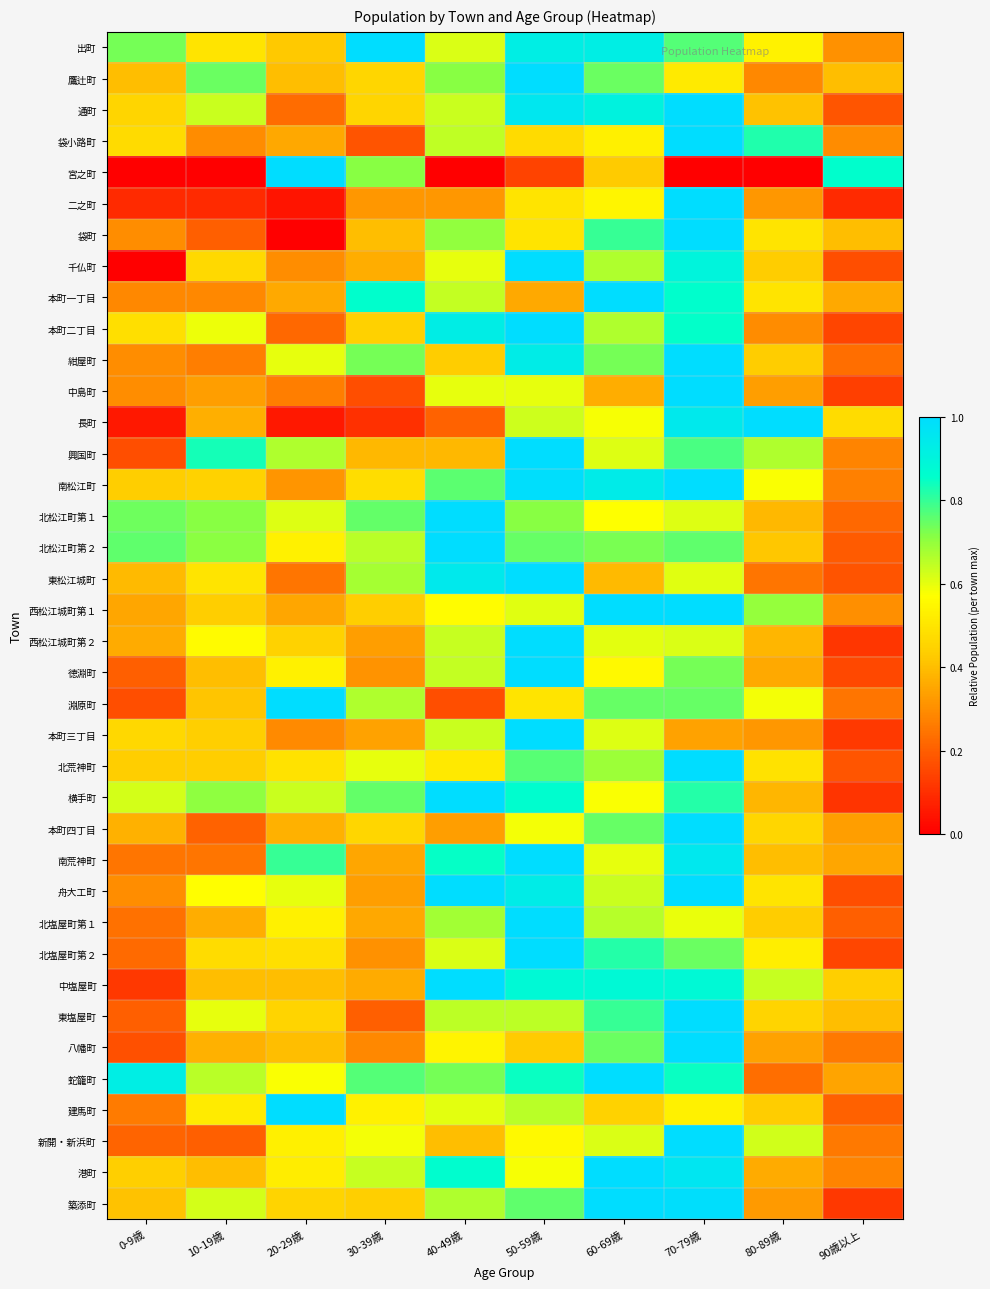

Reading left to right, what are all the values shown in this chart?

出町: 0-9歳=0.7	10-19歳=0.5	20-29歳=0.4	30-39歳=1.0	40-49歳=0.6	50-59歳=0.9	60-69歳=0.9	70-79歳=0.8	80-89歳=0.5	90歳以上=0.3
鷹辻町: 0-9歳=0.4	10-19歳=0.7	20-29歳=0.4	30-39歳=0.5	40-49歳=0.7	50-59歳=1.0	60-69歳=0.7	70-79歳=0.5	80-89歳=0.3	90歳以上=0.4
通町: 0-9歳=0.5	10-19歳=0.6	20-29歳=0.2	30-39歳=0.5	40-49歳=0.6	50-59歳=1.0	60-69歳=0.9	70-79歳=1.0	80-89歳=0.4	90歳以上=0.2
袋小路町: 0-9歳=0.5	10-19歳=0.3	20-29歳=0.4	30-39歳=0.2	40-49歳=0.6	50-59歳=0.5	60-69歳=0.5	70-79歳=1.0	80-89歳=0.8	90歳以上=0.3
宮之町: 0-9歳=0.0	10-19歳=0.0	20-29歳=1.0	30-39歳=0.7	40-49歳=0.0	50-59歳=0.1	60-69歳=0.4	70-79歳=0.0	80-89歳=0.0	90歳以上=0.9
二之町: 0-9歳=0.1	10-19歳=0.1	20-29歳=0.0	30-39歳=0.3	40-49歳=0.3	50-59歳=0.5	60-69歳=0.5	70-79歳=1.0	80-89歳=0.3	90歳以上=0.1
袋町: 0-9歳=0.3	10-19歳=0.2	20-29歳=0.0	30-39歳=0.4	40-49歳=0.7	50-59歳=0.5	60-69歳=0.8	70-79歳=1.0	80-89歳=0.5	90歳以上=0.4
千仏町: 0-9歳=0.0	10-19歳=0.5	20-29歳=0.3	30-39歳=0.4	40-49歳=0.6	50-59歳=1.0	60-69歳=0.7	70-79歳=0.9	80-89歳=0.4	90歳以上=0.2
本町一丁目: 0-9歳=0.3	10-19歳=0.3	20-29歳=0.4	30-39歳=0.9	40-49歳=0.6	50-59歳=0.4	60-69歳=1.0	70-79歳=0.9	80-89歳=0.5	90歳以上=0.4
本町二丁目: 0-9歳=0.5	10-19歳=0.6	20-29歳=0.2	30-39歳=0.4	40-49歳=0.9	50-59歳=1.0	60-69歳=0.7	70-79歳=0.9	80-89歳=0.3	90歳以上=0.1
紺屋町: 0-9歳=0.3	10-19歳=0.3	20-29歳=0.6	30-39歳=0.7	40-49歳=0.4	50-59歳=0.9	60-69歳=0.7	70-79歳=1.0	80-89歳=0.4	90歳以上=0.2
中島町: 0-9歳=0.3	10-19歳=0.3	20-29歳=0.3	30-39歳=0.2	40-49歳=0.6	50-59歳=0.6	60-69歳=0.4	70-79歳=1.0	80-89歳=0.3	90歳以上=0.1
長町: 0-9歳=0.1	10-19歳=0.4	20-29歳=0.1	30-39歳=0.1	40-49歳=0.2	50-59歳=0.6	60-69歳=0.6	70-79歳=0.9	80-89歳=1.0	90歳以上=0.5
興国町: 0-9歳=0.2	10-19歳=0.8	20-29歳=0.7	30-39歳=0.4	40-49歳=0.4	50-59歳=1.0	60-69歳=0.6	70-79歳=0.8	80-89歳=0.7	90歳以上=0.3
南松江町: 0-9歳=0.4	10-19歳=0.4	20-29歳=0.3	30-39歳=0.5	40-49歳=0.8	50-59歳=1.0	60-69歳=0.9	70-79歳=1.0	80-89歳=0.6	90歳以上=0.3
北松江町第１: 0-9歳=0.7	10-19歳=0.7	20-29歳=0.6	30-39歳=0.8	40-49歳=1.0	50-59歳=0.7	60-69歳=0.6	70-79歳=0.6	80-89歳=0.4	90歳以上=0.2
北松江町第２: 0-9歳=0.8	10-19歳=0.7	20-29歳=0.5	30-39歳=0.7	40-49歳=1.0	50-59歳=0.7	60-69歳=0.7	70-79歳=0.8	80-89歳=0.4	90歳以上=0.2
東松江城町: 0-9歳=0.4	10-19歳=0.5	20-29歳=0.2	30-39歳=0.7	40-49歳=0.9	50-59歳=1.0	60-69歳=0.4	70-79歳=0.6	80-89歳=0.2	90歳以上=0.2
西松江城町第１: 0-9歳=0.3	10-19歳=0.4	20-29歳=0.3	30-39歳=0.4	40-49歳=0.6	50-59歳=0.6	60-69歳=1.0	70-79歳=1.0	80-89歳=0.7	90歳以上=0.3
西松江城町第２: 0-9歳=0.4	10-19歳=0.6	20-29歳=0.4	30-39歳=0.3	40-49歳=0.6	50-59歳=1.0	60-69歳=0.6	70-79歳=0.6	80-89歳=0.4	90歳以上=0.1
徳淵町: 0-9歳=0.2	10-19歳=0.4	20-29歳=0.5	30-39歳=0.3	40-49歳=0.6	50-59歳=1.0	60-69歳=0.6	70-79歳=0.7	80-89歳=0.4	90歳以上=0.2
淵原町: 0-9歳=0.2	10-19歳=0.4	20-29歳=1.0	30-39歳=0.7	40-49歳=0.2	50-59歳=0.5	60-69歳=0.7	70-79歳=0.7	80-89歳=0.6	90歳以上=0.2
本町三丁目: 0-9歳=0.5	10-19歳=0.4	20-29歳=0.3	30-39歳=0.3	40-49歳=0.6	50-59歳=1.0	60-69歳=0.6	70-79歳=0.3	80-89歳=0.3	90歳以上=0.1
北荒神町: 0-9歳=0.4	10-19歳=0.4	20-29歳=0.5	30-39歳=0.6	40-49歳=0.5	50-59歳=0.8	60-69歳=0.7	70-79歳=1.0	80-89歳=0.5	90歳以上=0.2
横手町: 0-9歳=0.6	10-19歳=0.7	20-29歳=0.6	30-39歳=0.8	40-49歳=1.0	50-59歳=0.9	60-69歳=0.6	70-79歳=0.8	80-89歳=0.4	90歳以上=0.1
本町四丁目: 0-9歳=0.4	10-19歳=0.2	20-29歳=0.4	30-39歳=0.5	40-49歳=0.3	50-59歳=0.6	60-69歳=0.7	70-79歳=1.0	80-89歳=0.5	90歳以上=0.3
南荒神町: 0-9歳=0.2	10-19歳=0.2	20-29歳=0.8	30-39歳=0.3	40-49歳=0.8	50-59歳=1.0	60-69歳=0.6	70-79歳=0.9	80-89歳=0.4	90歳以上=0.3
舟大工町: 0-9歳=0.3	10-19歳=0.6	20-29歳=0.6	30-39歳=0.3	40-49歳=1.0	50-59歳=0.9	60-69歳=0.6	70-79歳=1.0	80-89歳=0.5	90歳以上=0.2
北塩屋町第１: 0-9歳=0.2	10-19歳=0.4	20-29歳=0.5	30-39歳=0.4	40-49歳=0.7	50-59歳=1.0	60-69歳=0.7	70-79歳=0.6	80-89歳=0.4	90歳以上=0.2
北塩屋町第２: 0-9歳=0.2	10-19歳=0.5	20-29歳=0.5	30-39歳=0.3	40-49歳=0.6	50-59歳=1.0	60-69歳=0.8	70-79歳=0.7	80-89歳=0.5	90歳以上=0.2
中塩屋町: 0-9歳=0.1	10-19歳=0.4	20-29歳=0.4	30-39歳=0.4	40-49歳=1.0	50-59歳=0.9	60-69歳=0.9	70-79歳=0.9	80-89歳=0.6	90歳以上=0.4
東塩屋町: 0-9歳=0.2	10-19歳=0.6	20-29歳=0.4	30-39歳=0.2	40-49歳=0.6	50-59歳=0.6	60-69歳=0.8	70-79歳=1.0	80-89歳=0.4	90歳以上=0.4
八幡町: 0-9歳=0.2	10-19歳=0.4	20-29歳=0.4	30-39歳=0.3	40-49歳=0.5	50-59歳=0.4	60-69歳=0.7	70-79歳=1.0	80-89歳=0.3	90歳以上=0.3
蛇籠町: 0-9歳=0.9	10-19歳=0.7	20-29歳=0.6	30-39歳=0.8	40-49歳=0.7	50-59歳=0.8	60-69歳=1.0	70-79歳=0.8	80-89歳=0.2	90歳以上=0.3
建馬町: 0-9歳=0.3	10-19歳=0.5	20-29歳=1.0	30-39歳=0.5	40-49歳=0.6	50-59歳=0.7	60-69歳=0.4	70-79歳=0.5	80-89歳=0.4	90歳以上=0.2
新開・新浜町: 0-9歳=0.2	10-19歳=0.2	20-29歳=0.5	30-39歳=0.6	40-49歳=0.4	50-59歳=0.6	60-69歳=0.6	70-79歳=1.0	80-89歳=0.6	90歳以上=0.3
港町: 0-9歳=0.4	10-19歳=0.4	20-29歳=0.5	30-39歳=0.6	40-49歳=0.9	50-59歳=0.6	60-69歳=1.0	70-79歳=1.0	80-89歳=0.4	90歳以上=0.3
築添町: 0-9歳=0.4	10-19歳=0.6	20-29歳=0.5	30-39歳=0.4	40-49歳=0.7	50-59歳=0.8	60-69歳=1.0	70-79歳=1.0	80-89歳=0.3	90歳以上=0.1